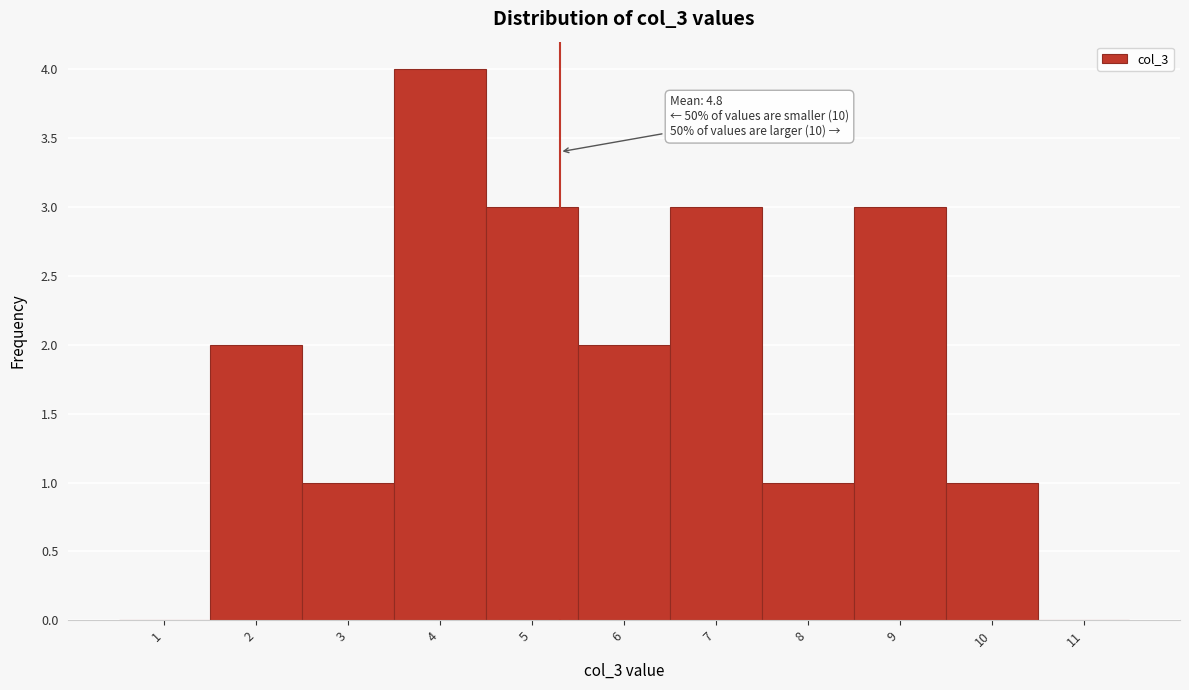

Reading left to right, transcribe all the data shown in this chart.

1=0	2=2	3=1	4=4	5=3	6=2	7=3	8=1	9=3	10=1	11=0